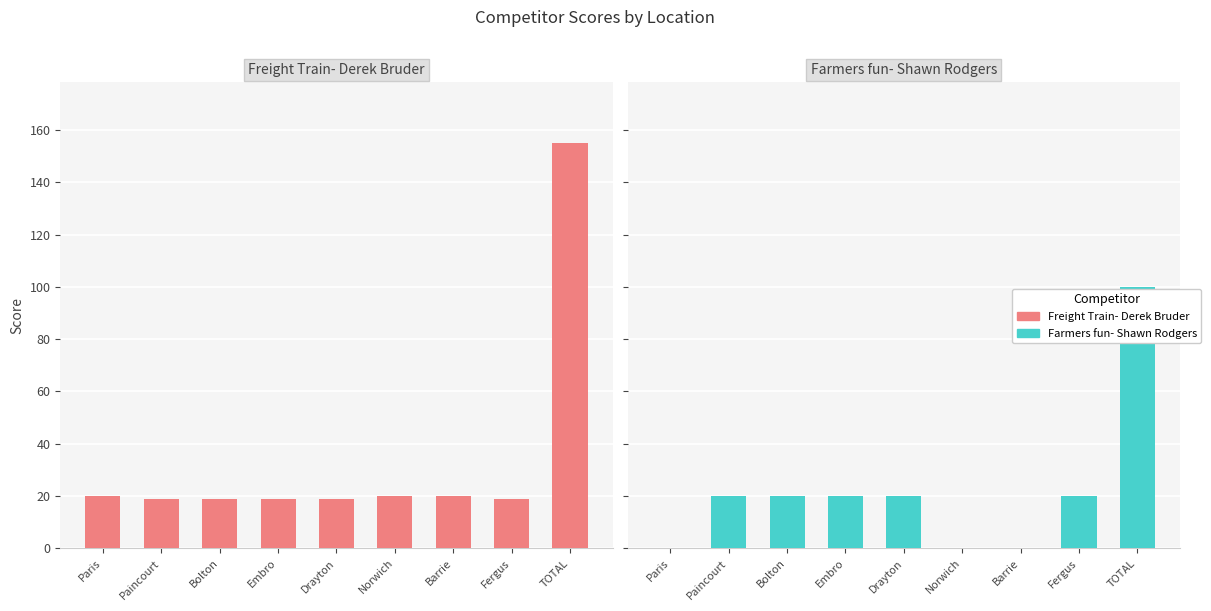

Reading left to right, list all the values displayed in this chart.

Freight Train- Derek Bruder: 20	19	19	19	19	20	20	19	155
Farmers fun- Shawn Rodgers: 0	20	20	20	20	0	0	20	100